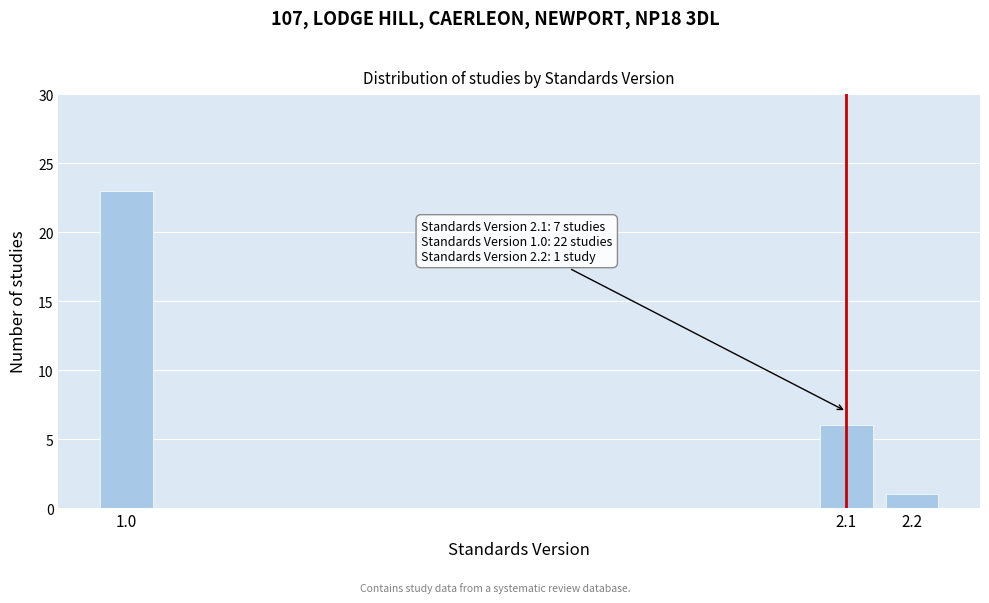

Reading right to left, what are all the values shown in this chart?

1	6	23